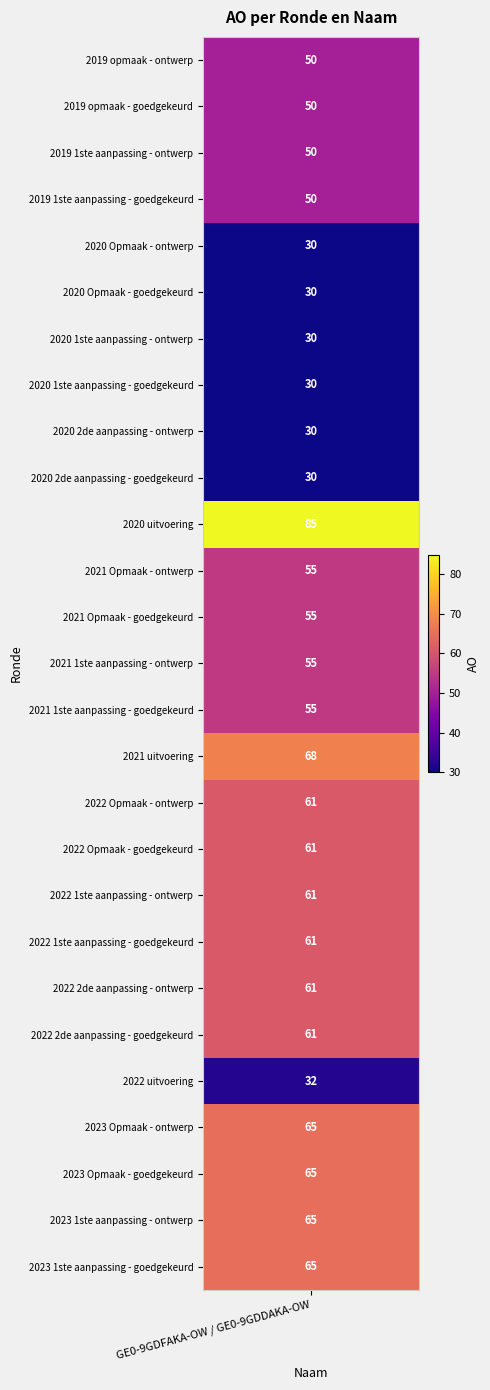

List the labels in order of value, smallest first.

2020 2de aanpassing - goedgekeurd, 2020 2de aanpassing - ontwerp, 2020 1ste aanpassing - goedgekeurd, 2020 1ste aanpassing - ontwerp, 2020 Opmaak - goedgekeurd, 2020 Opmaak - ontwerp, 2022 uitvoering, 2019 1ste aanpassing - goedgekeurd, 2019 1ste aanpassing - ontwerp, 2019 opmaak - goedgekeurd, 2019 opmaak - ontwerp, 2021 1ste aanpassing - goedgekeurd, 2021 1ste aanpassing - ontwerp, 2021 Opmaak - goedgekeurd, 2021 Opmaak - ontwerp, 2022 2de aanpassing - goedgekeurd, 2022 2de aanpassing - ontwerp, 2022 1ste aanpassing - goedgekeurd, 2022 1ste aanpassing - ontwerp, 2022 Opmaak - goedgekeurd, 2022 Opmaak - ontwerp, 2023 1ste aanpassing - goedgekeurd, 2023 1ste aanpassing - ontwerp, 2023 Opmaak - goedgekeurd, 2023 Opmaak - ontwerp, 2021 uitvoering, 2020 uitvoering